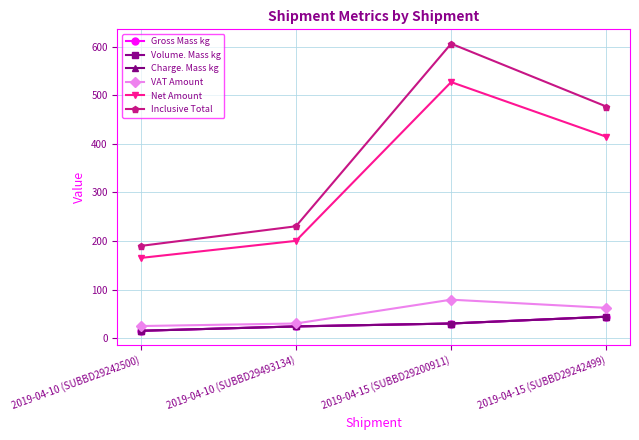

Which series has the largest total across all categories?

Inclusive Total